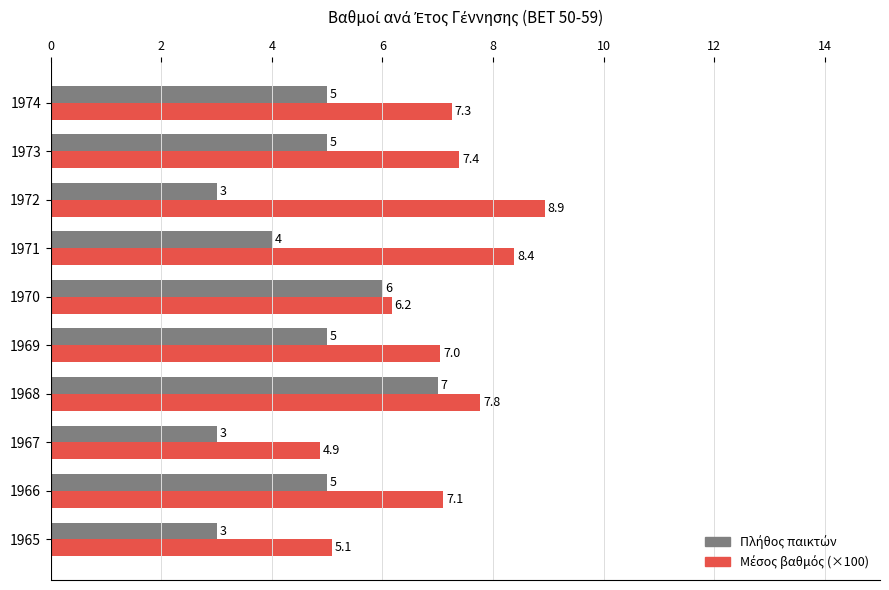

At which category is the sum across all series the highest?

1968